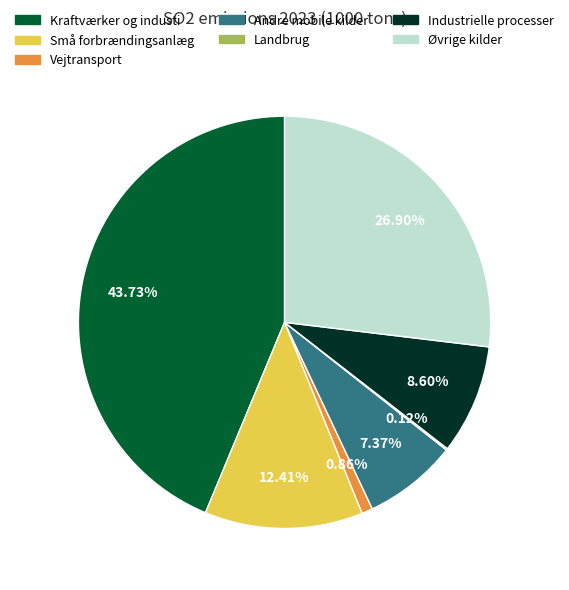

What percentage is the Andre mobile kilder slice, to the nearest percent?

7%